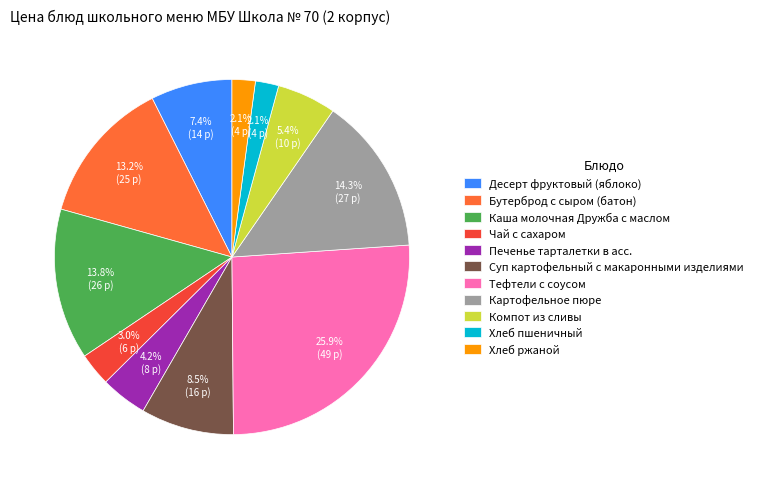

To the nearest percent, what portion does Компот из сливы represent?

5%